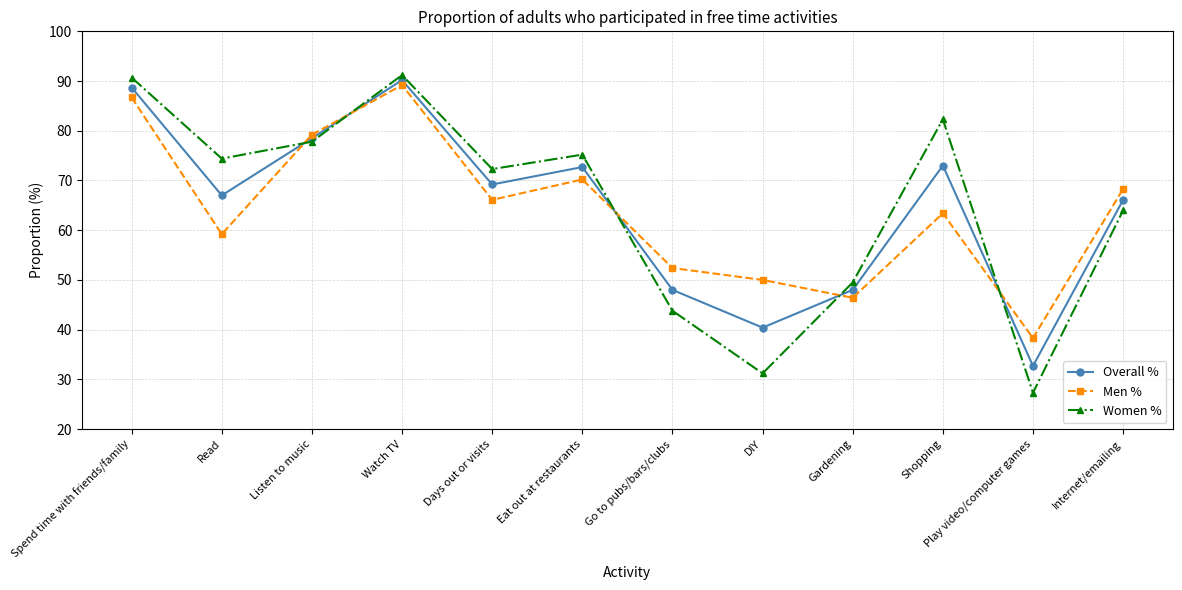

Rank the series at Play video/computer games from lowest to highest value.

Women %, Overall %, Men %